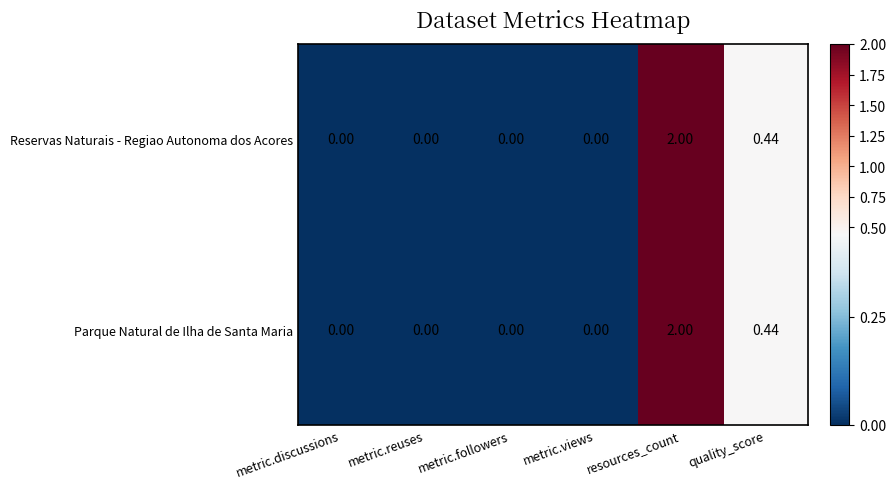

What is the total value across all series at quality_score?

0.9